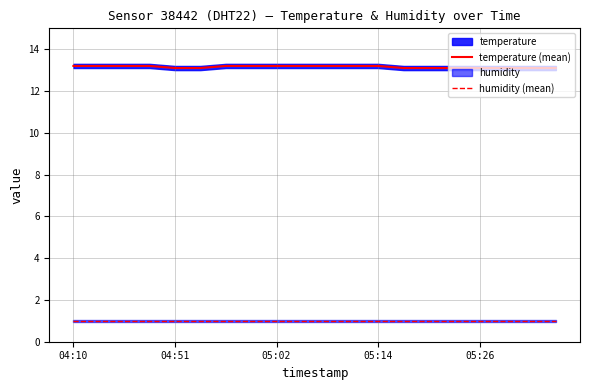

True or false: humidity (mean) has more than 2 interior local peaks.

False